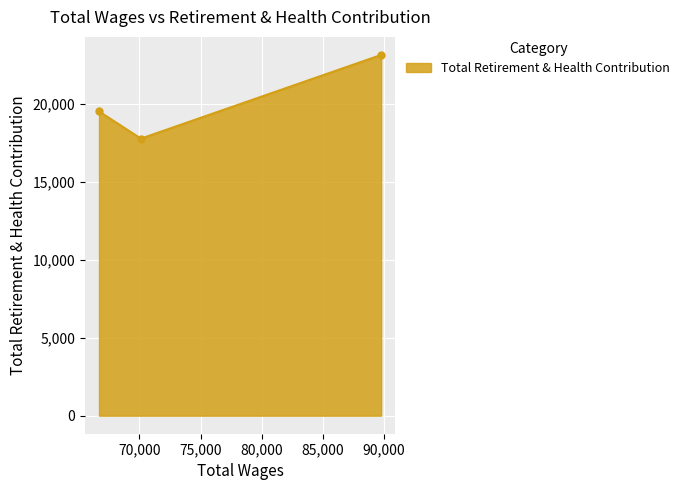

Reading left to right, list all the values displayed in this chart.

19510	17767	23134